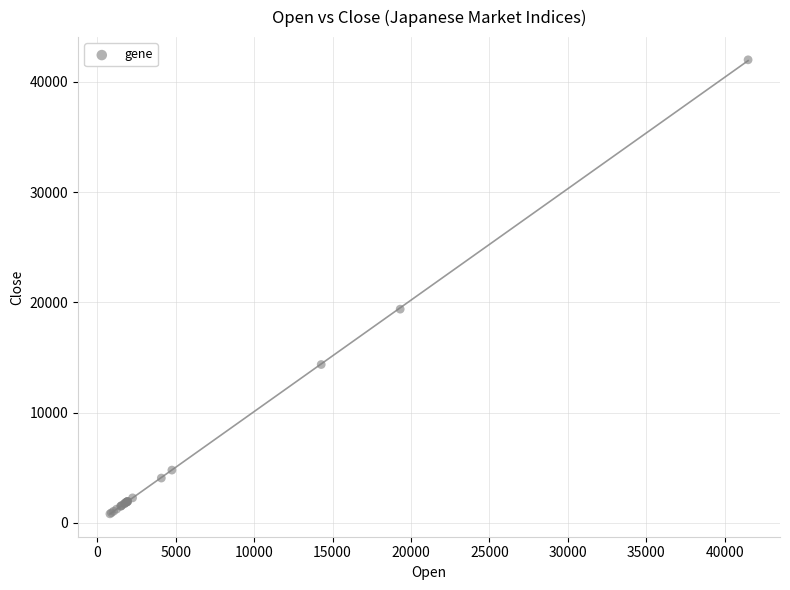

What Y value in the scatter plot is closest to 21404?

19379.2